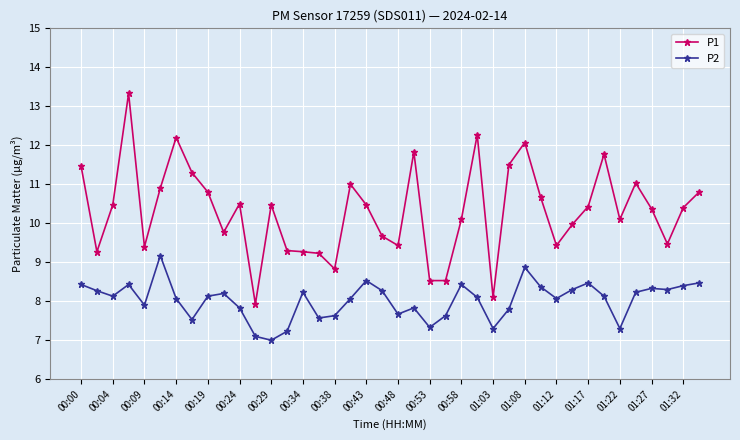

Which series has the largest total across all categories?

P1